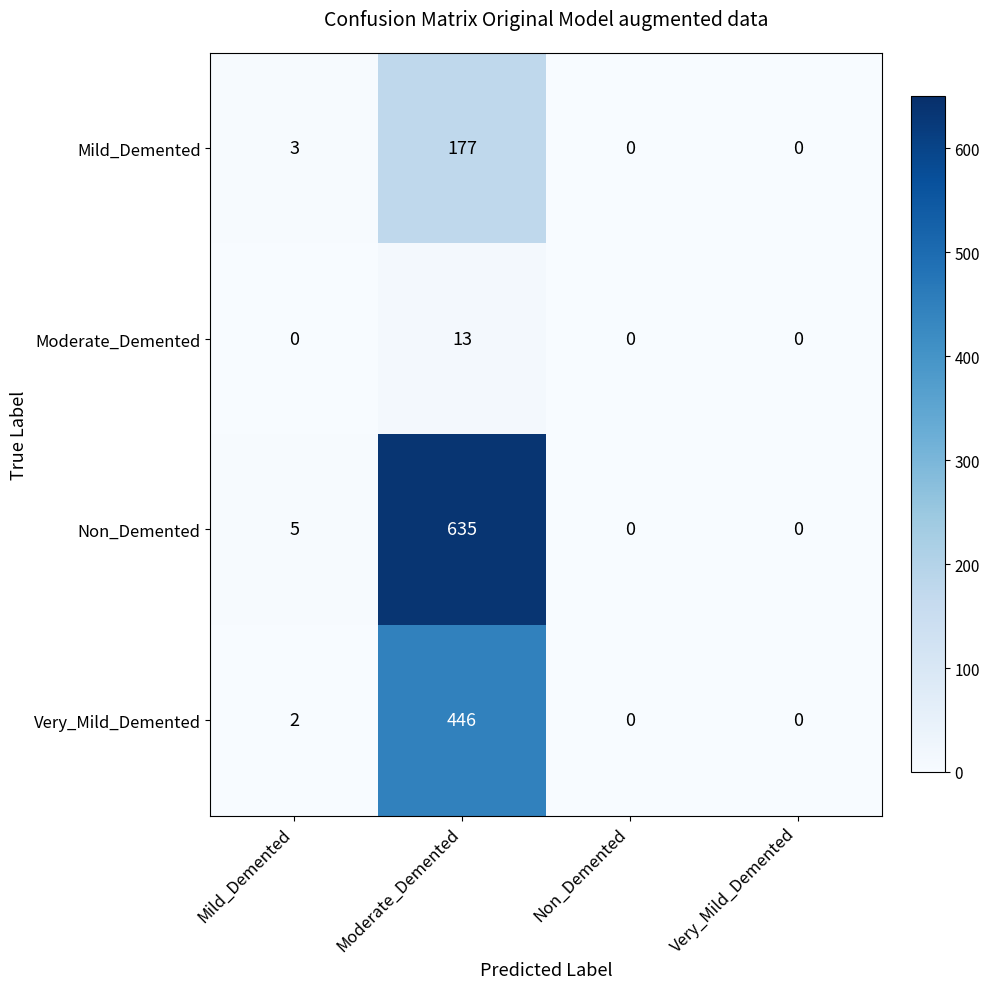

At which category is the sum across all series the highest?

Moderate_Demented